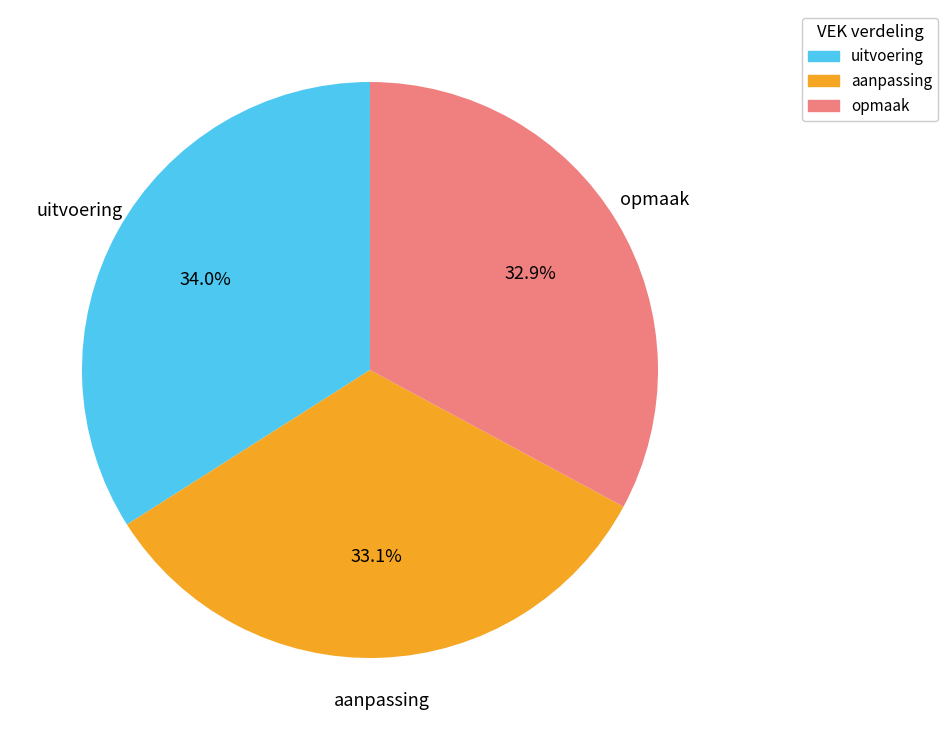

Which category has the biggest portion of the pie?

uitvoering